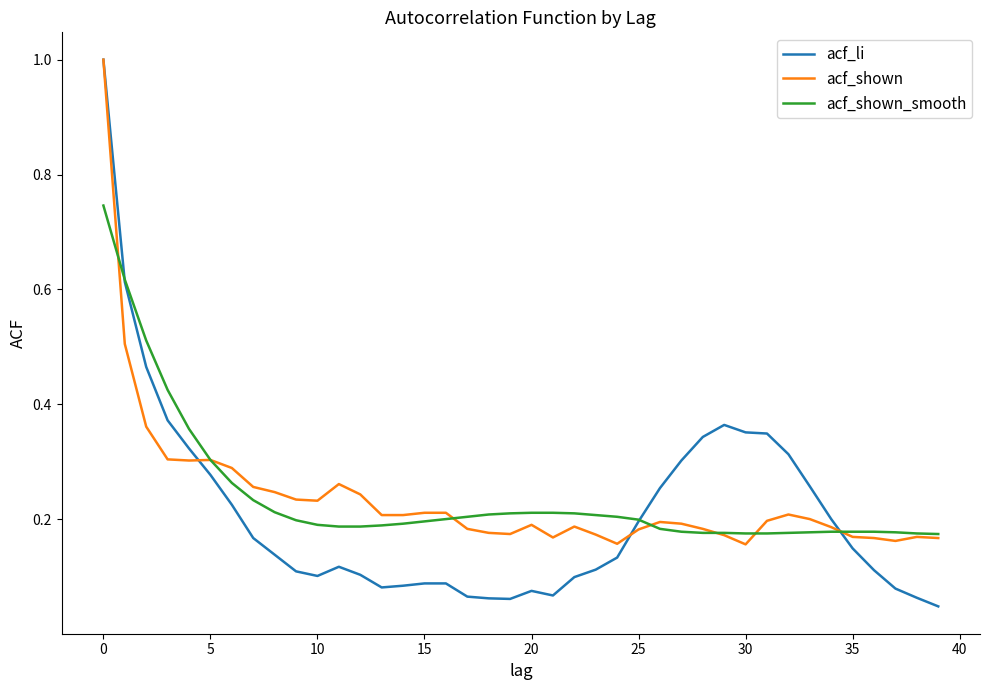

Which series has the widest spread of values?

acf_li